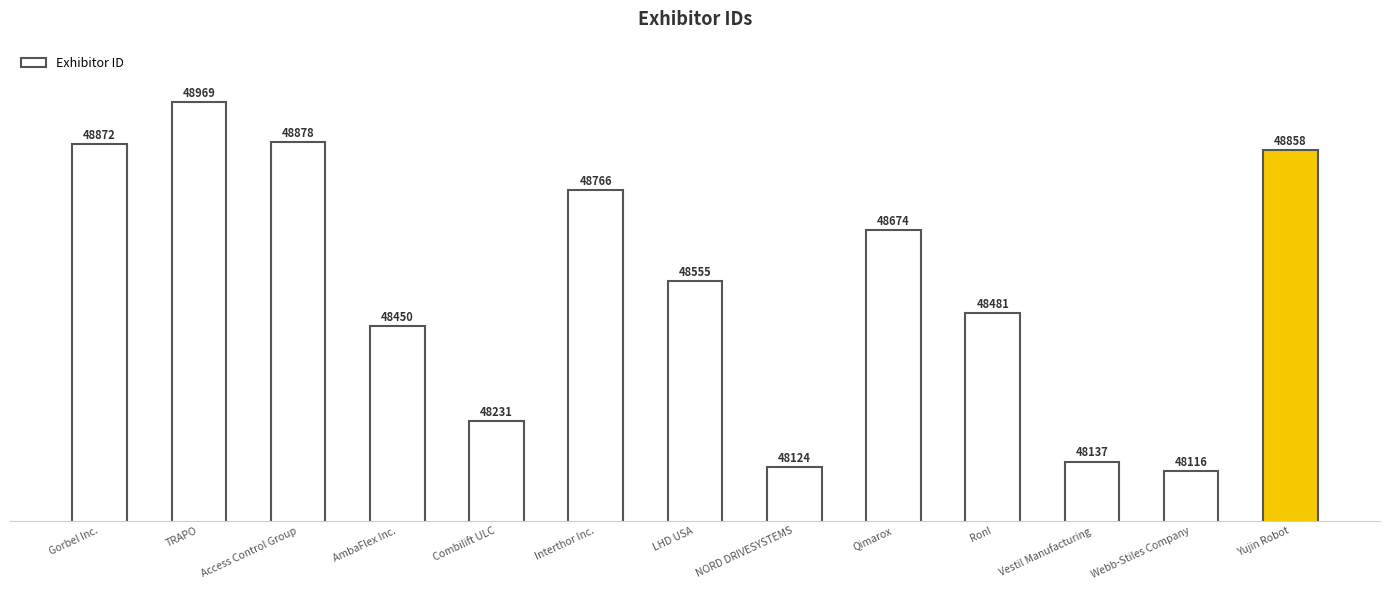

What is the change in value from TRAPO to Webb-Stiles Company?

-853